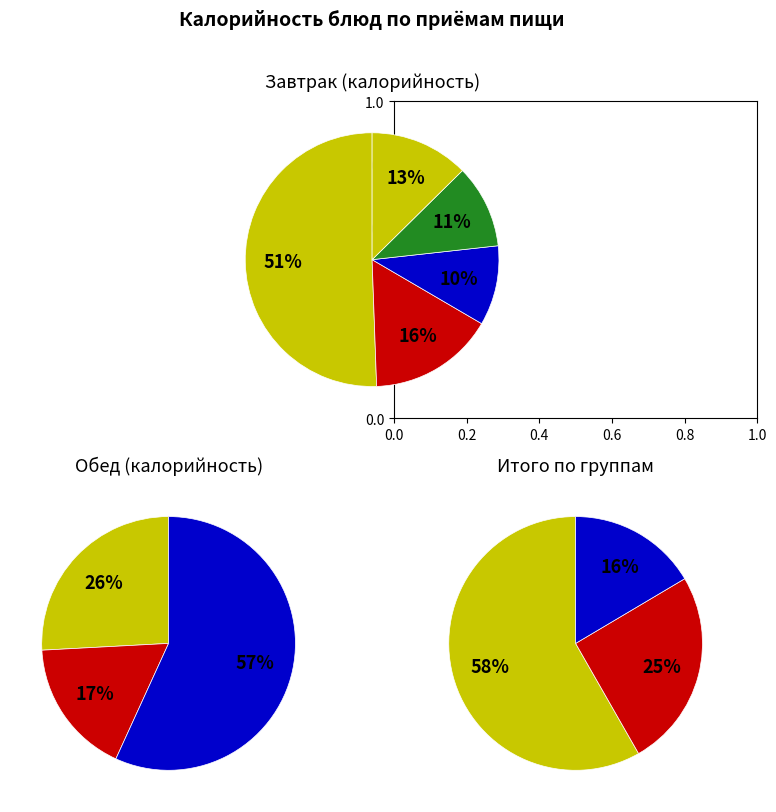

Which category has the biggest portion of the pie?

суп Молочный